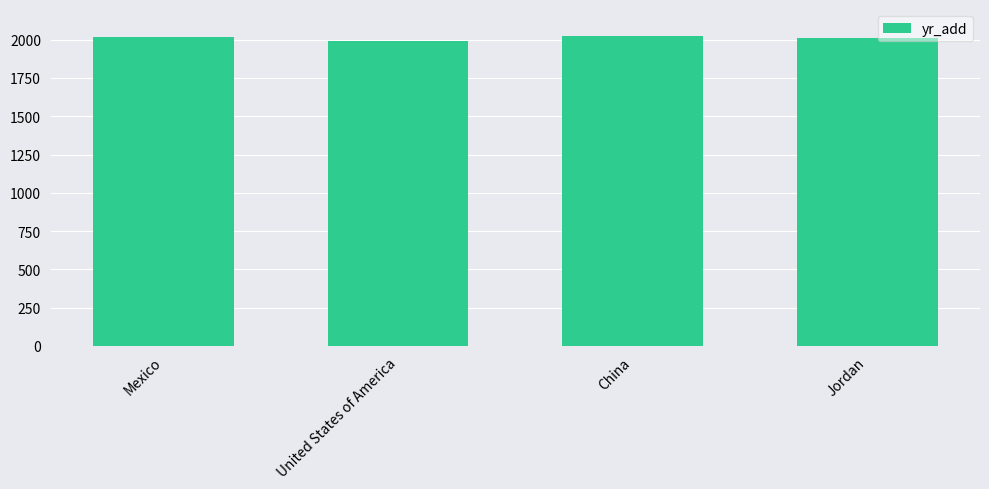

How many categories are shown in the chart?

4